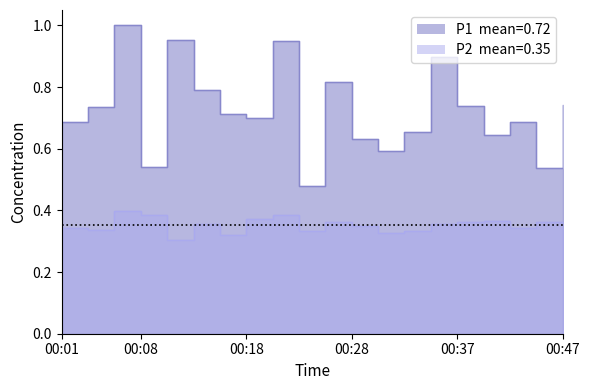

Count the P2 values in the range 0 to 1.

20